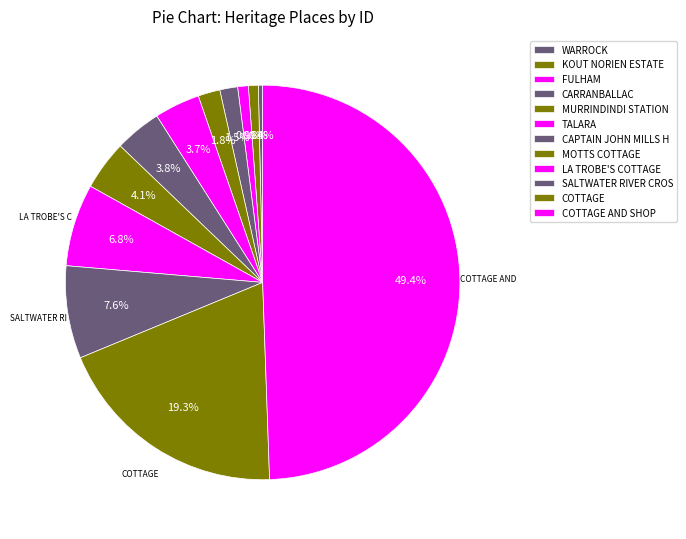

What percentage is NOT represented by TALARA?

96.3%